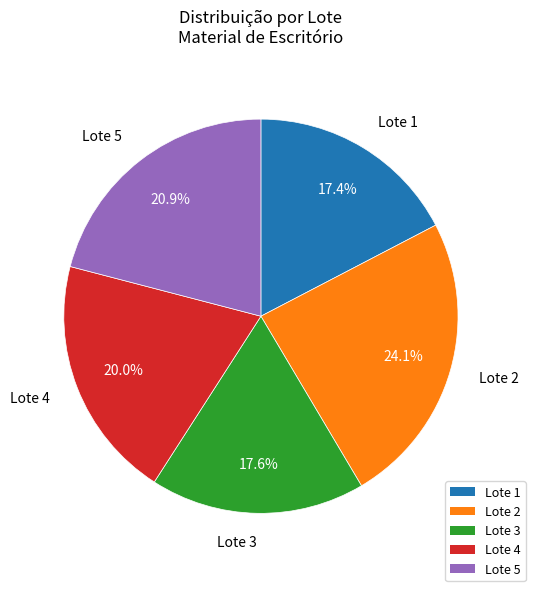

Which category has the biggest portion of the pie?

Lote 2